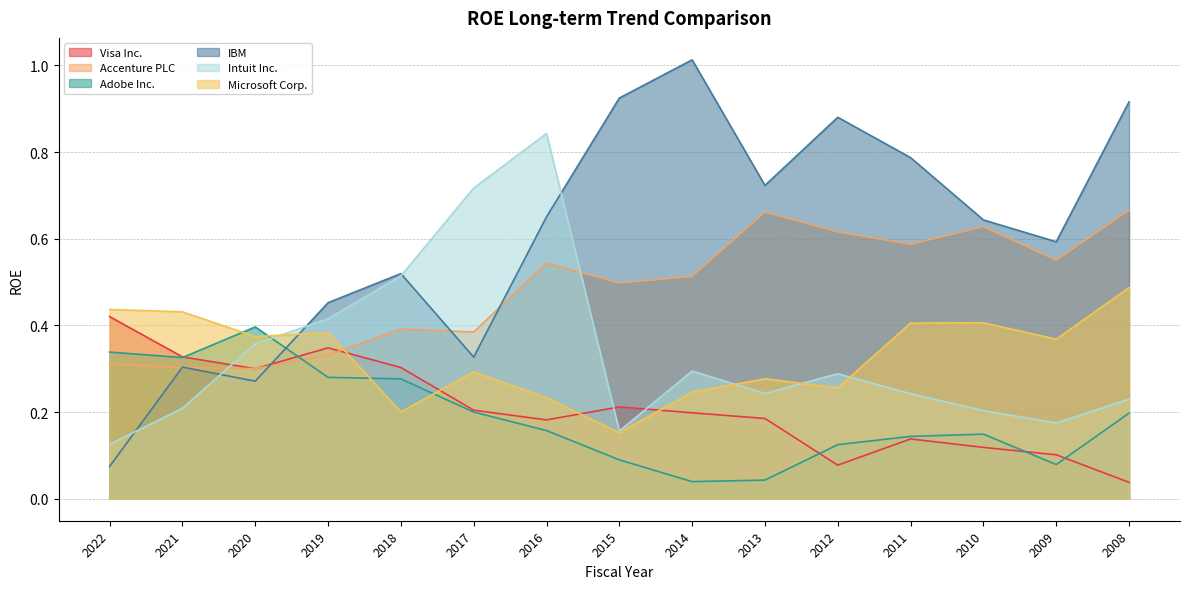

Which series has the widest spread of values?

IBM